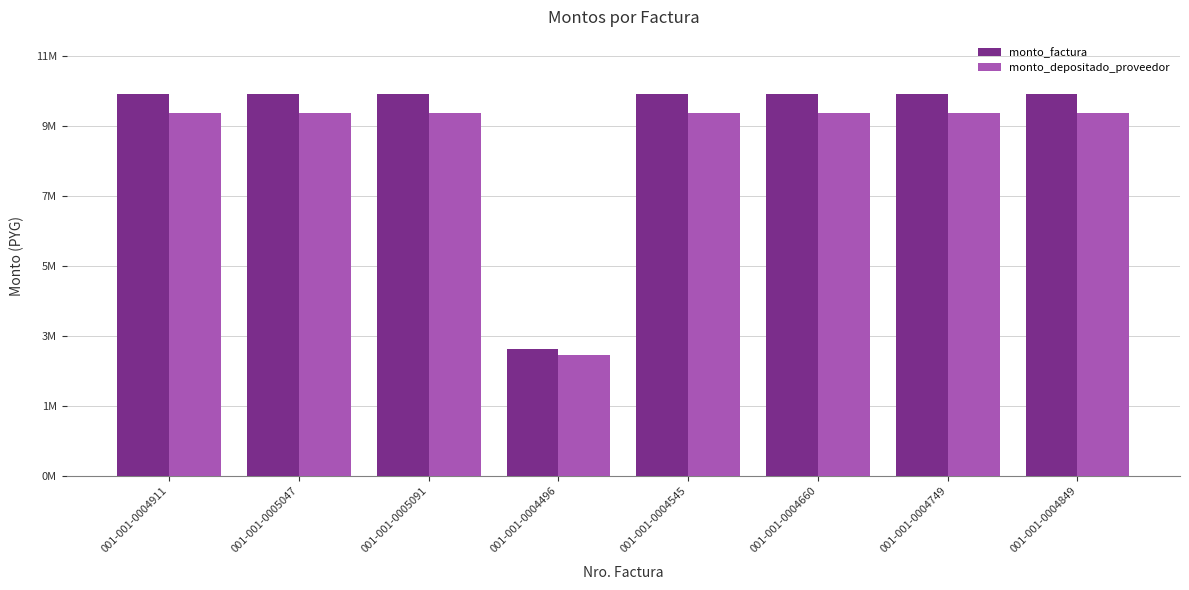

What are all the series names shown in the legend?

monto_factura, monto_depositado_proveedor